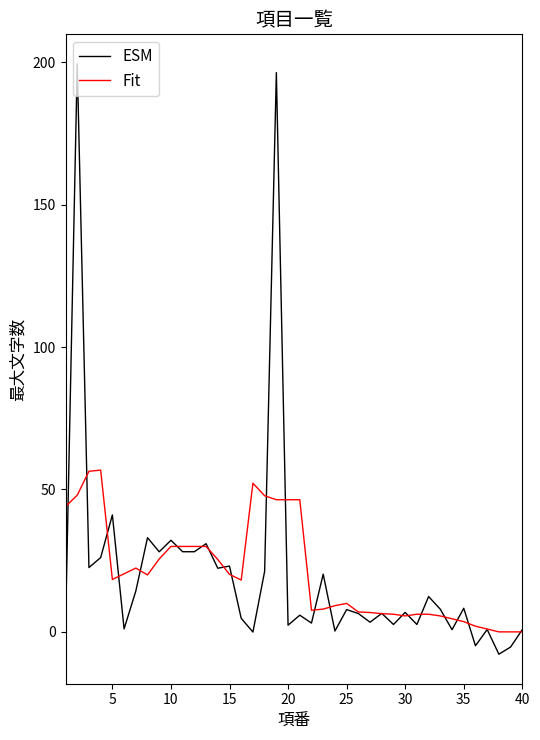

List the series in order of their peak value, lowest first.

Fit, ESM